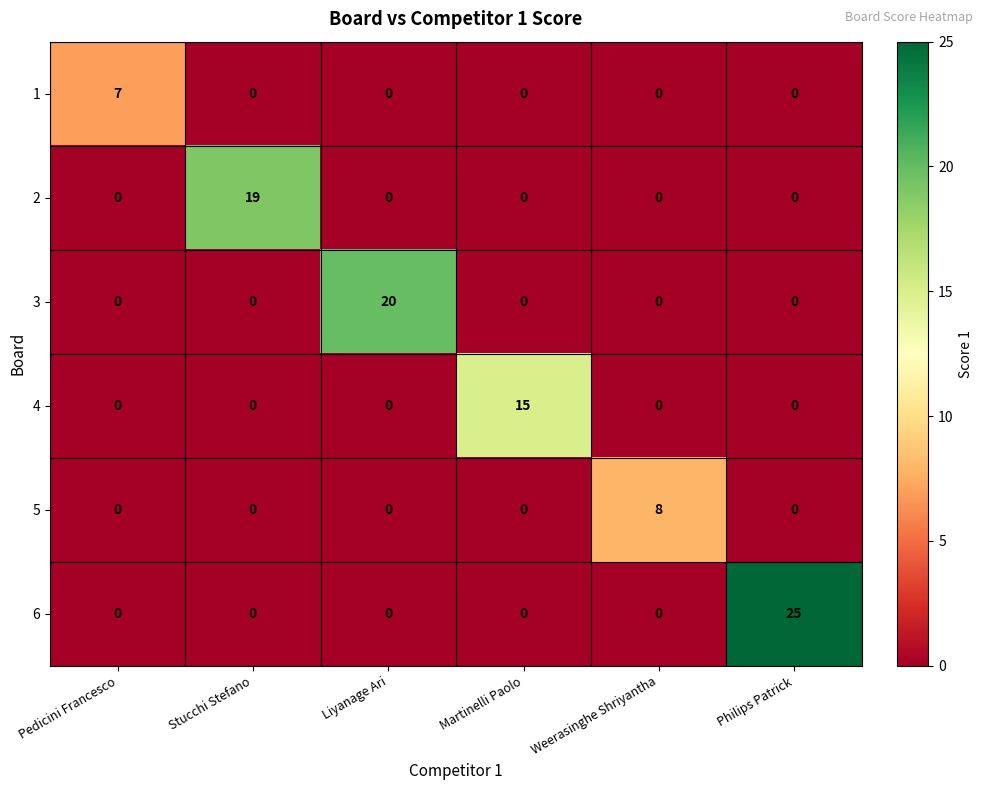

List the series in order of their peak value, highest first.

6, 3, 2, 4, 5, 1